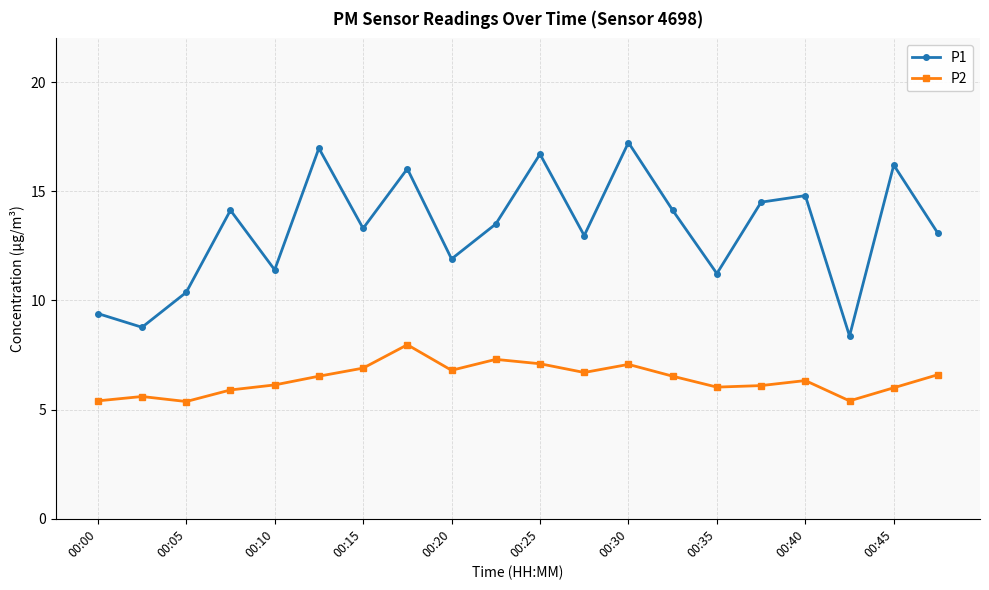

How many data points does each series have?

20